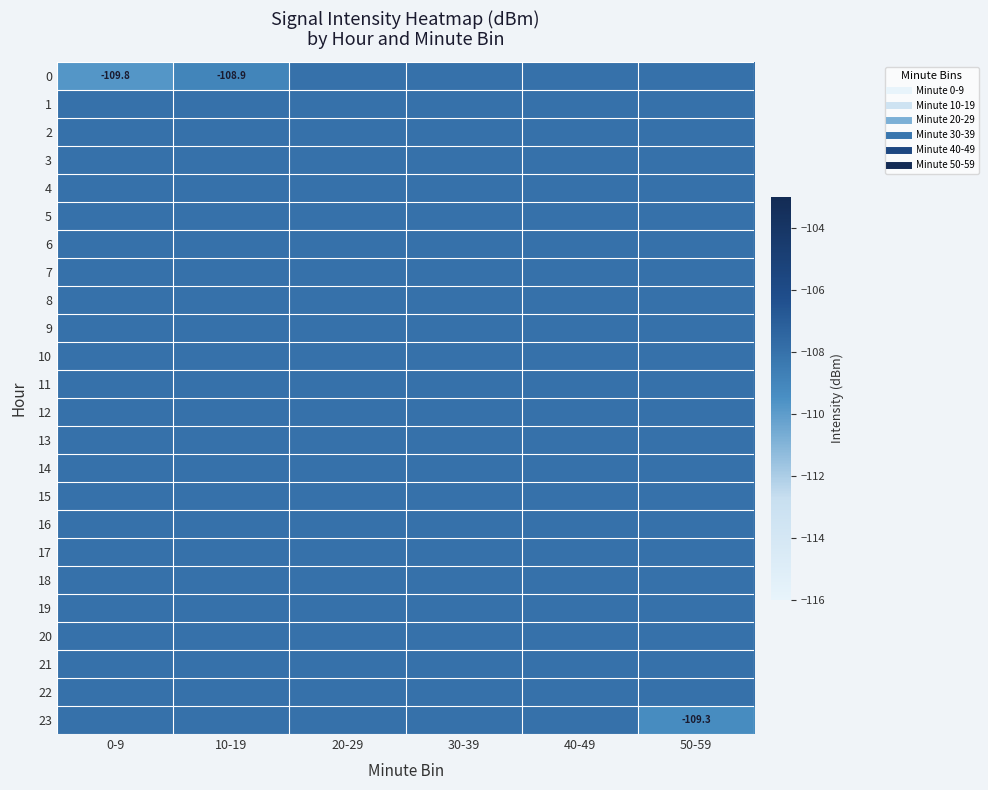

Rank the categories by 8 value from highest to lowest.

0-9, 10-19, 20-29, 30-39, 40-49, 50-59